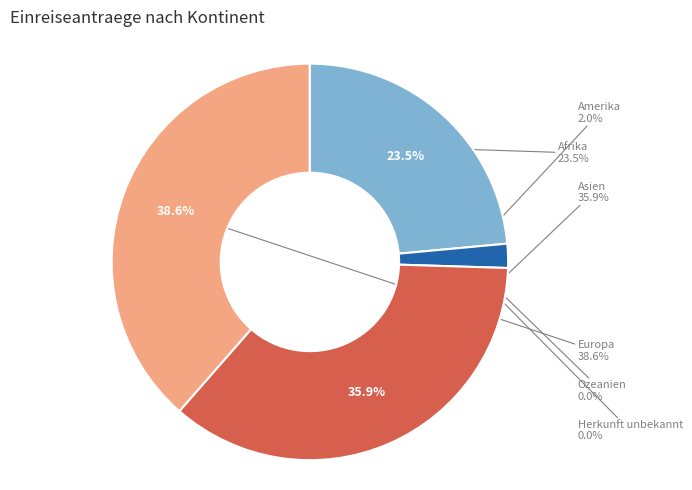

To the nearest percent, what percentage of the pie is Asien?

36%